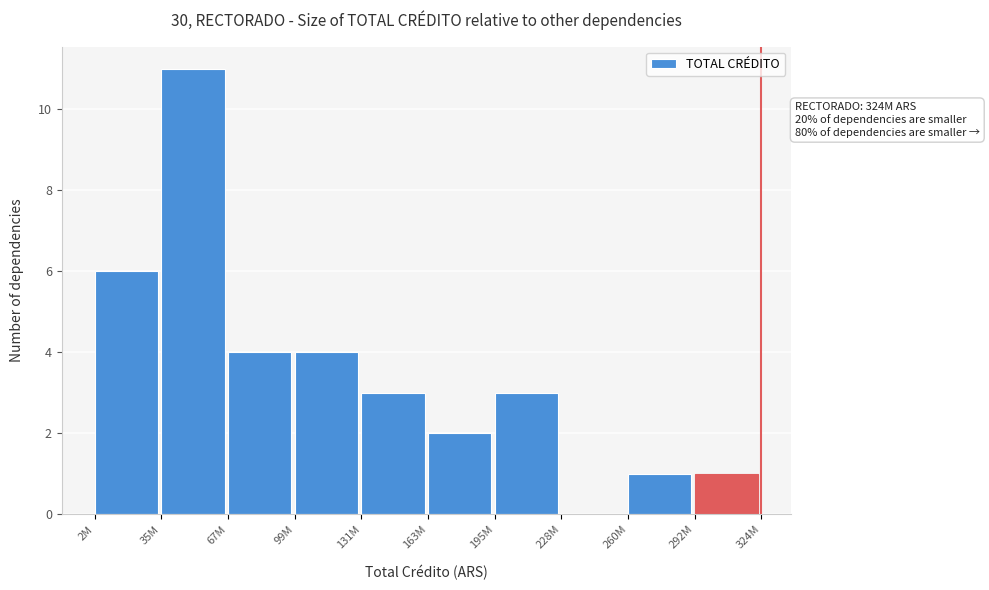

Reading left to right, extract all data points from this chart.

2M=6	35M=11	67M=4	99M=4	131M=3	163M=2	195M=3	228M=0	260M=1	292M=1